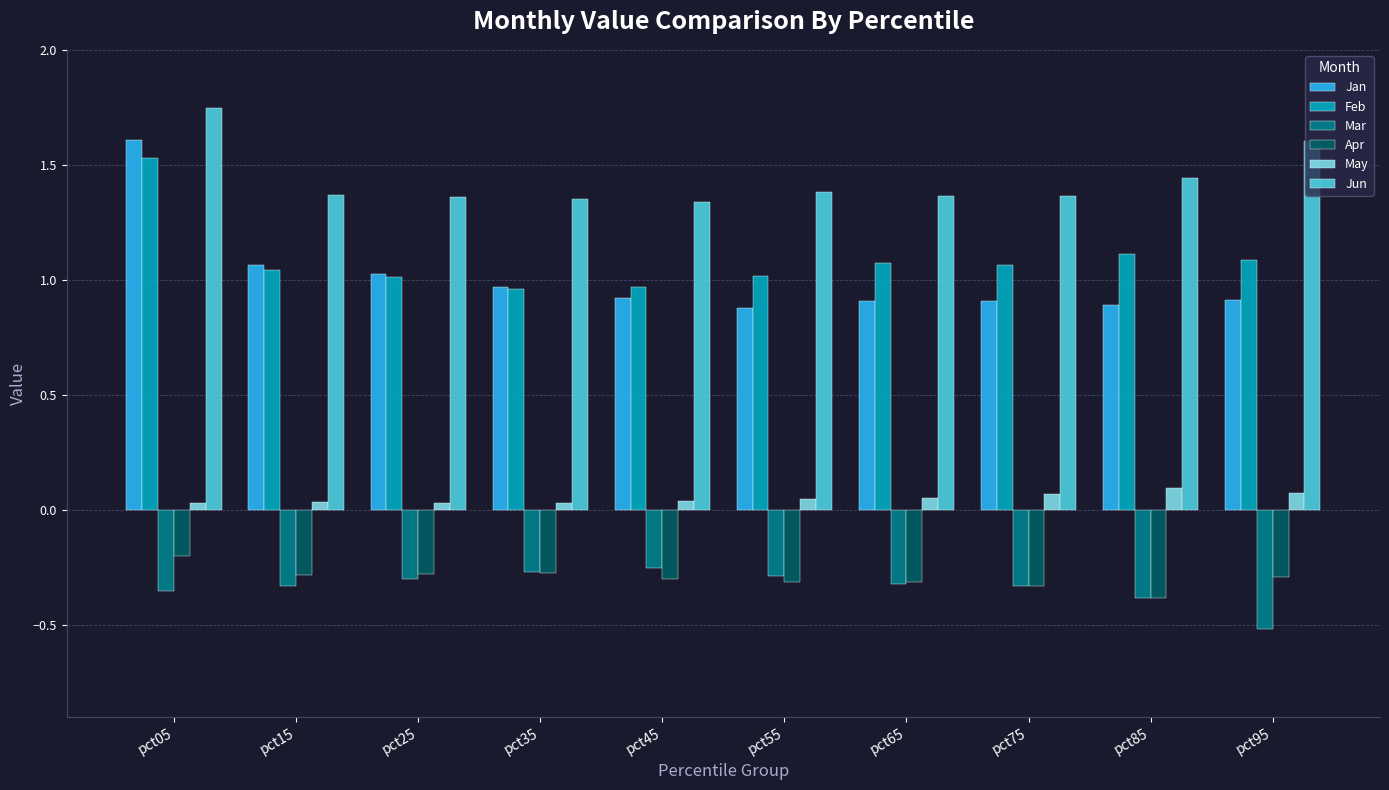

What is the spread (max minus min) of values at pct85?

1.8